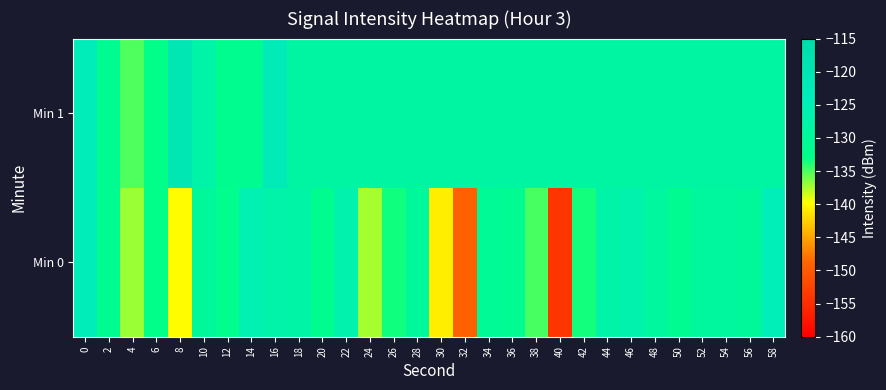

What is the greatest value displayed?

-120.8